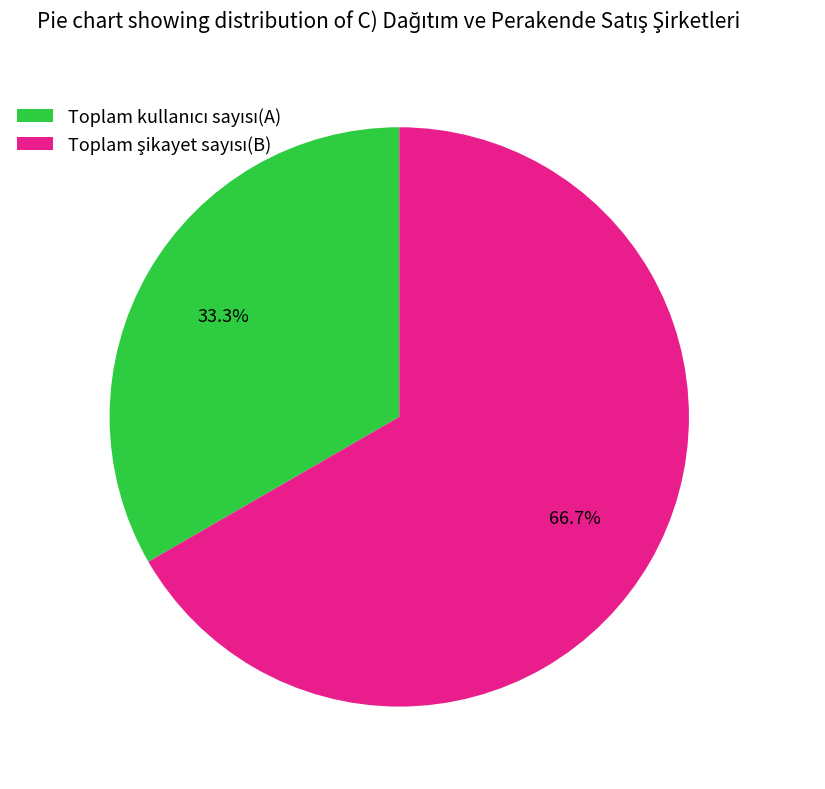

Is there any slice that represents more than half of the pie?

Yes